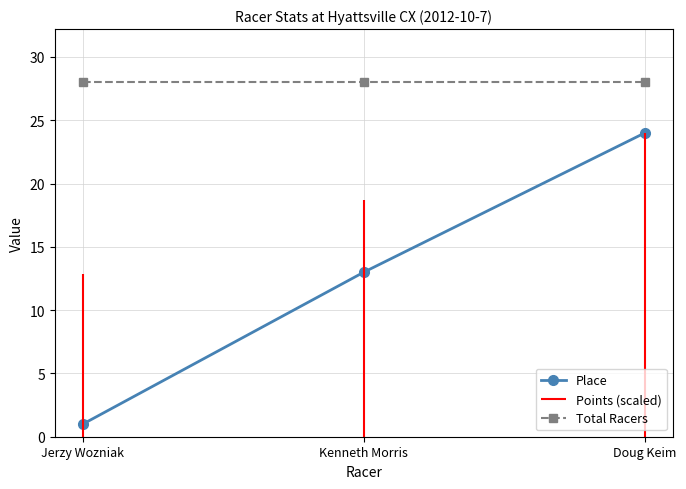

What is the label of the 2nd point from the right?

Kenneth Morris